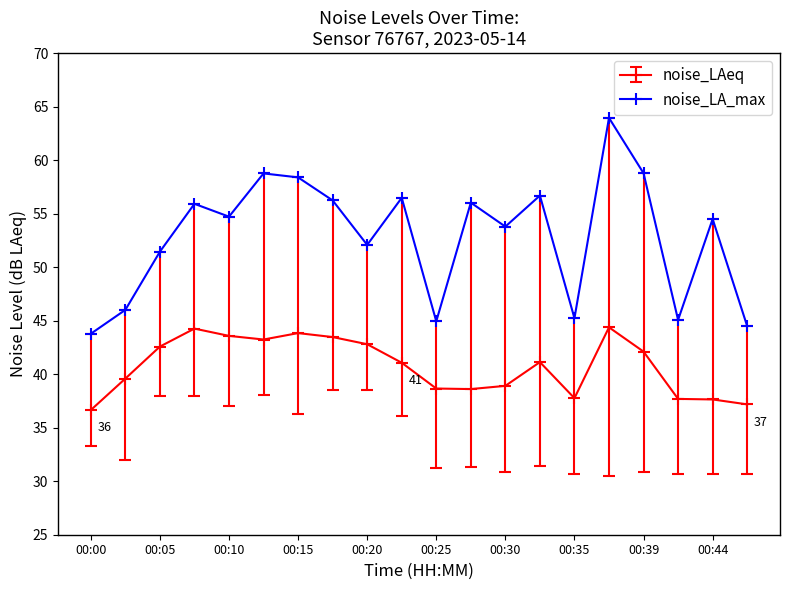

Which series has the largest total across all categories?

noise_LA_max